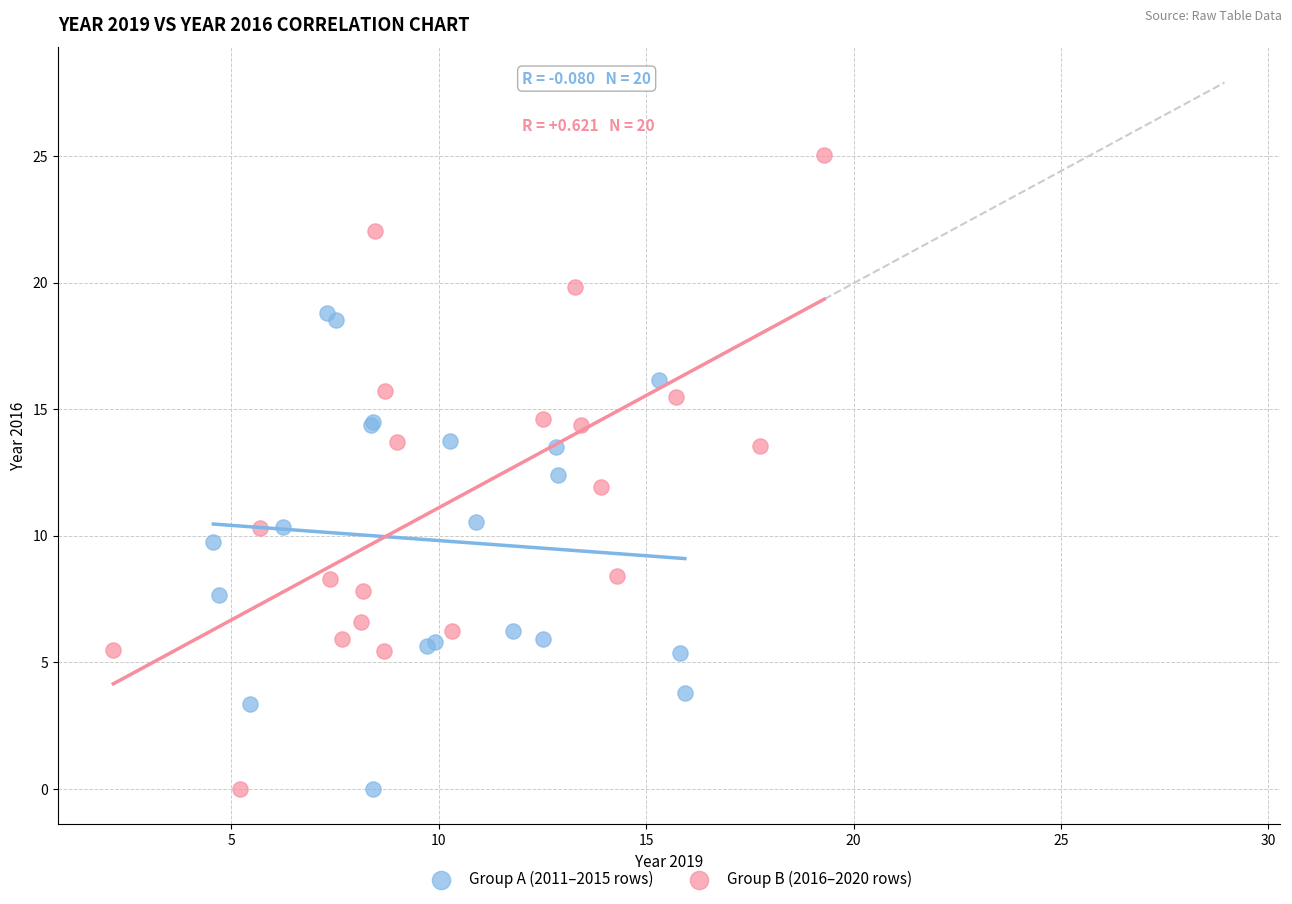

Which series reaches the maximum Y coordinate?

Group B (2016–2020 rows)